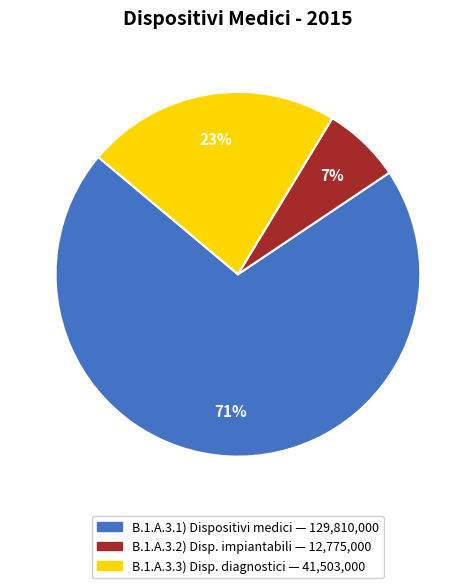

To the nearest percent, what is the average slice percentage?

33%